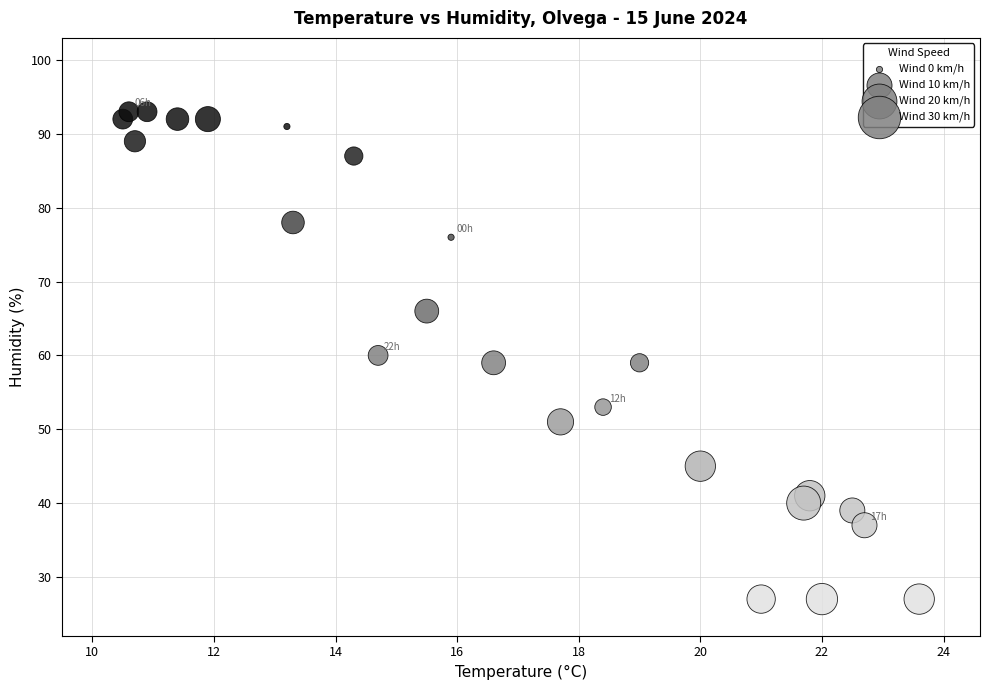

What is the range of Y values (max minus min)?

66